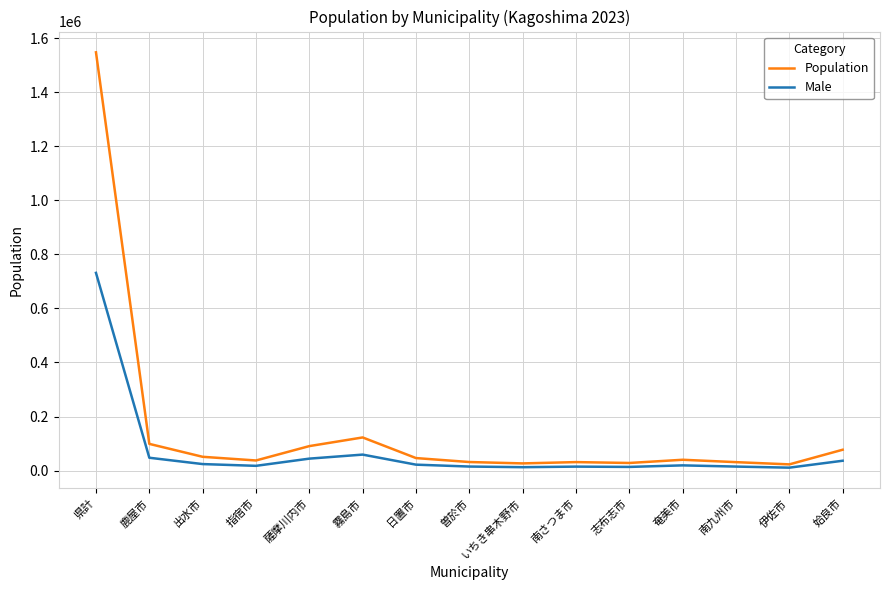

Which series has the largest total across all categories?

Population